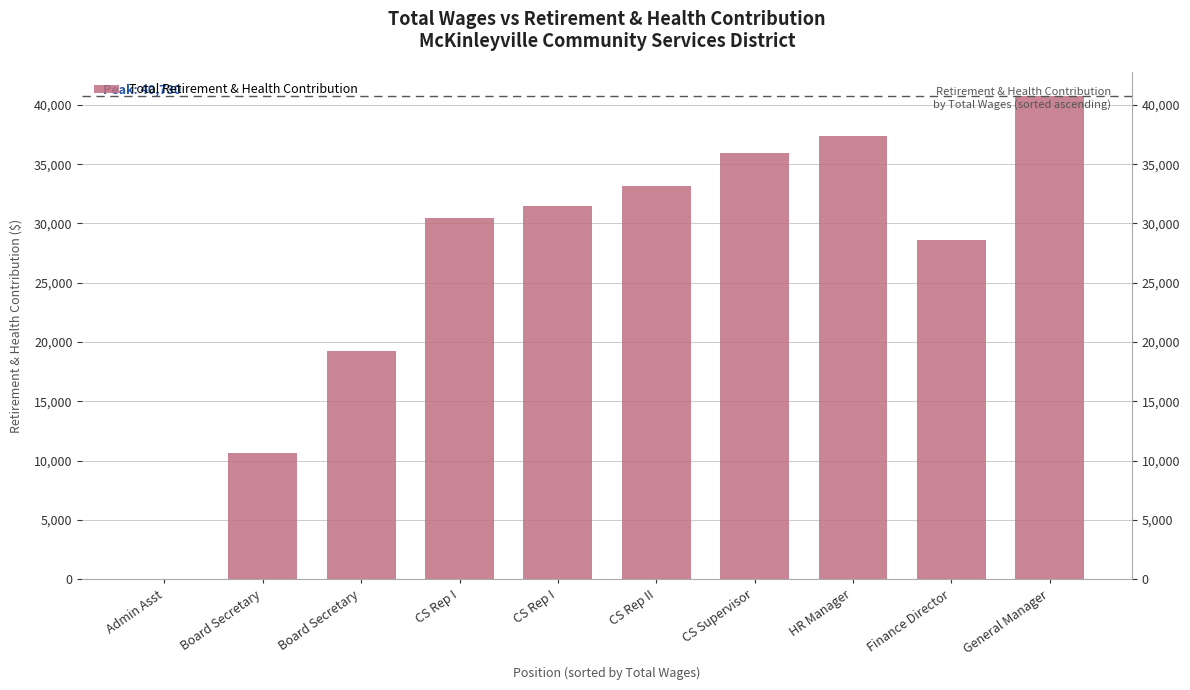

Read the value at CS Rep II.

33152